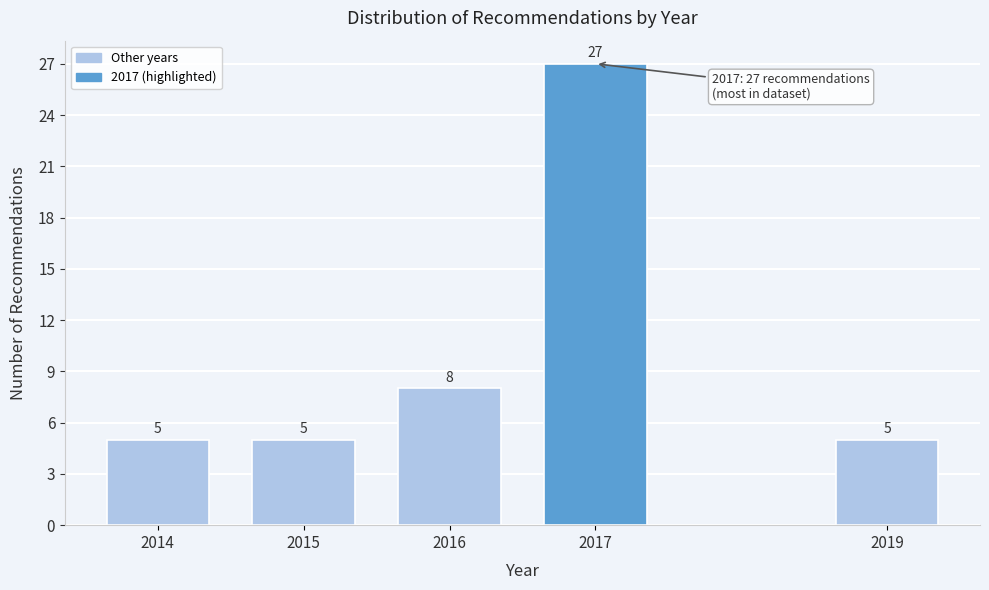

Reading right to left, list all the values displayed in this chart.

2019=5	2017=27	2016=8	2015=5	2014=5